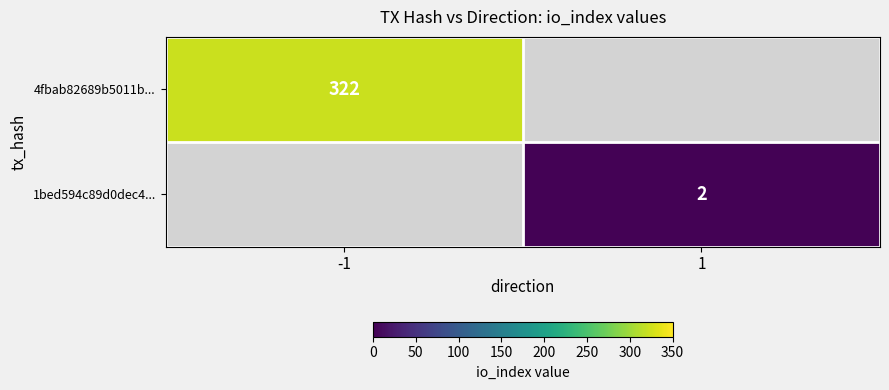

Is it true that 4fbab82689b5011b... equals 322 at -1?

True